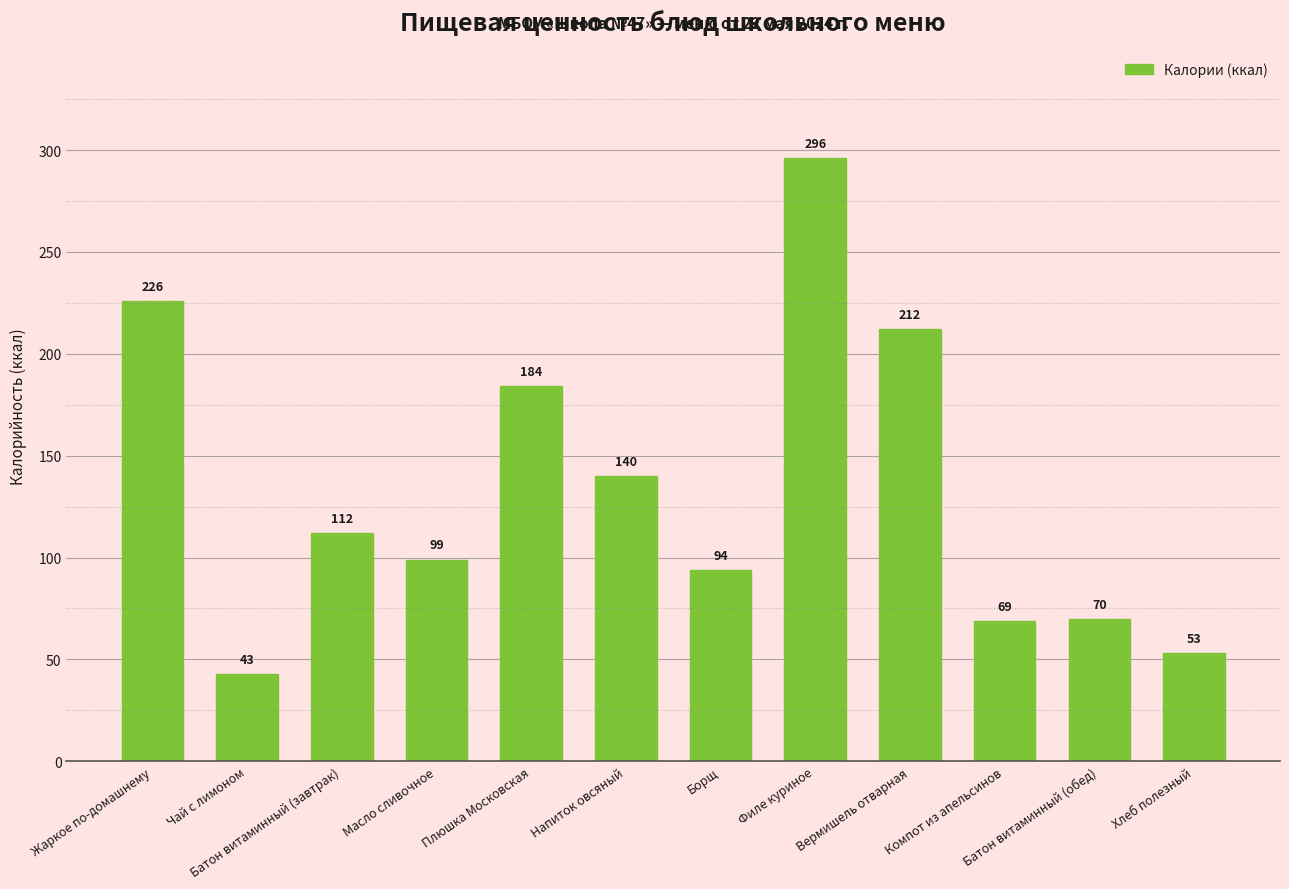

The value at Хлеб полезный is 88. True or false?

False